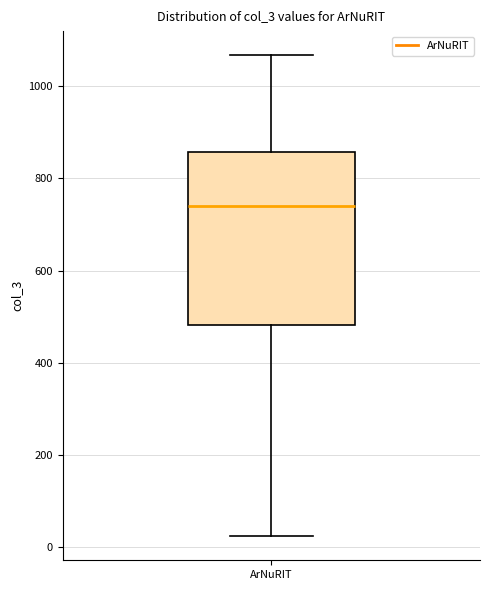

Read this box plot against the y-axis: the position of the median line, the range covered by the box, and the ends of both whiskers. The values are not printed on the chart, so give them approximately, as read against the axis.

median 740, box 480 to 860, whiskers 20 to 1060